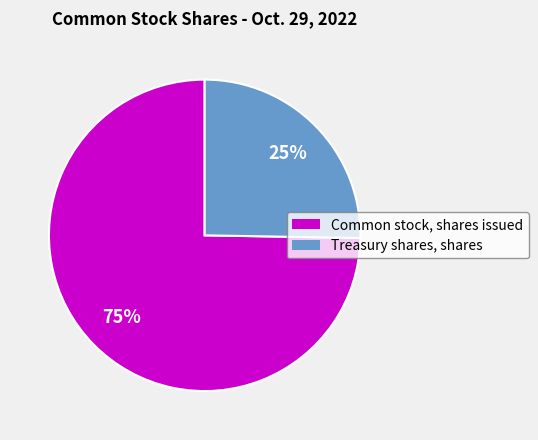

Is the sum of Treasury shares, shares and Common stock, shares issued greater than half?

Yes